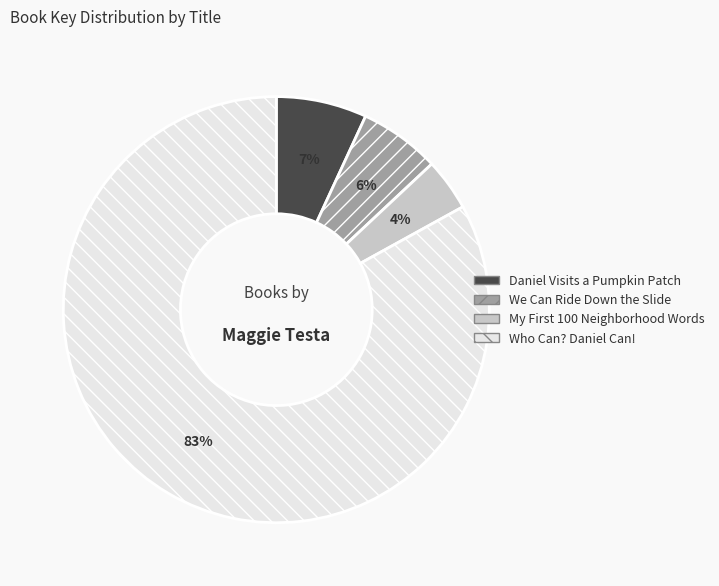

What is the smallest slice in the pie chart?

My First 100 Neighborhood Words